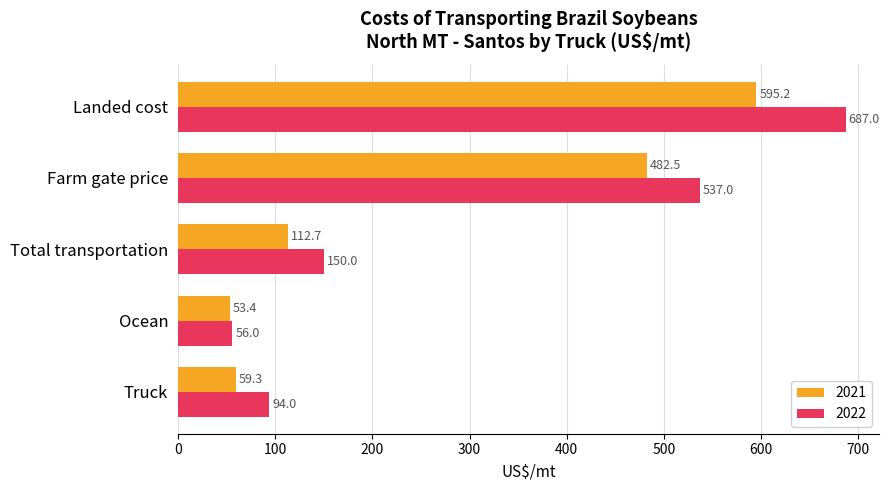

How many distinct data groups are displayed?

2